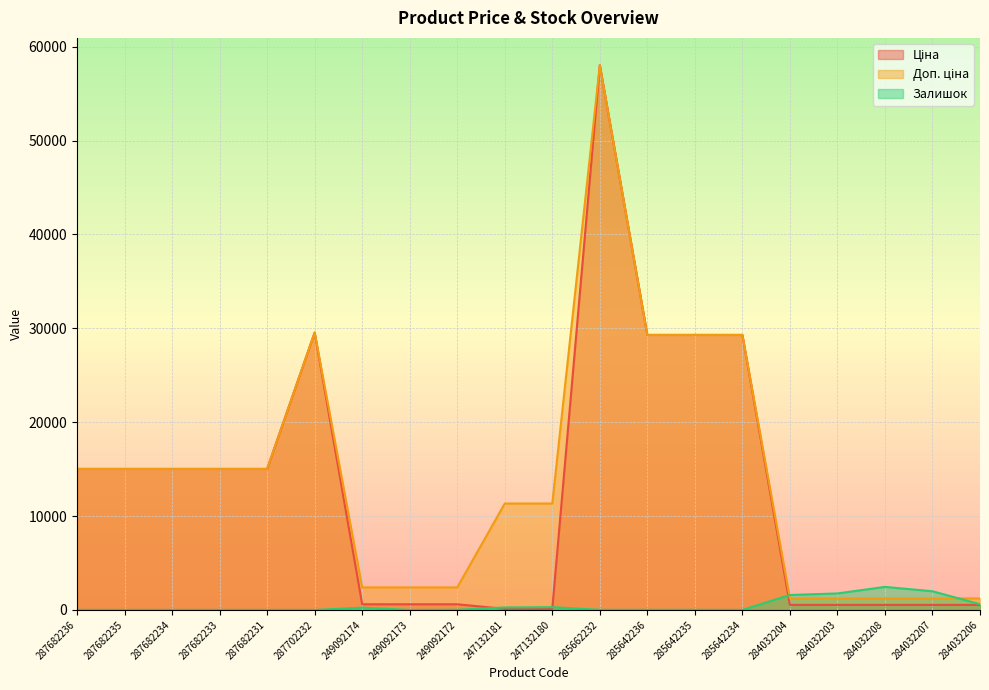

True or false: Залишок and Ціна cross at least once.

True